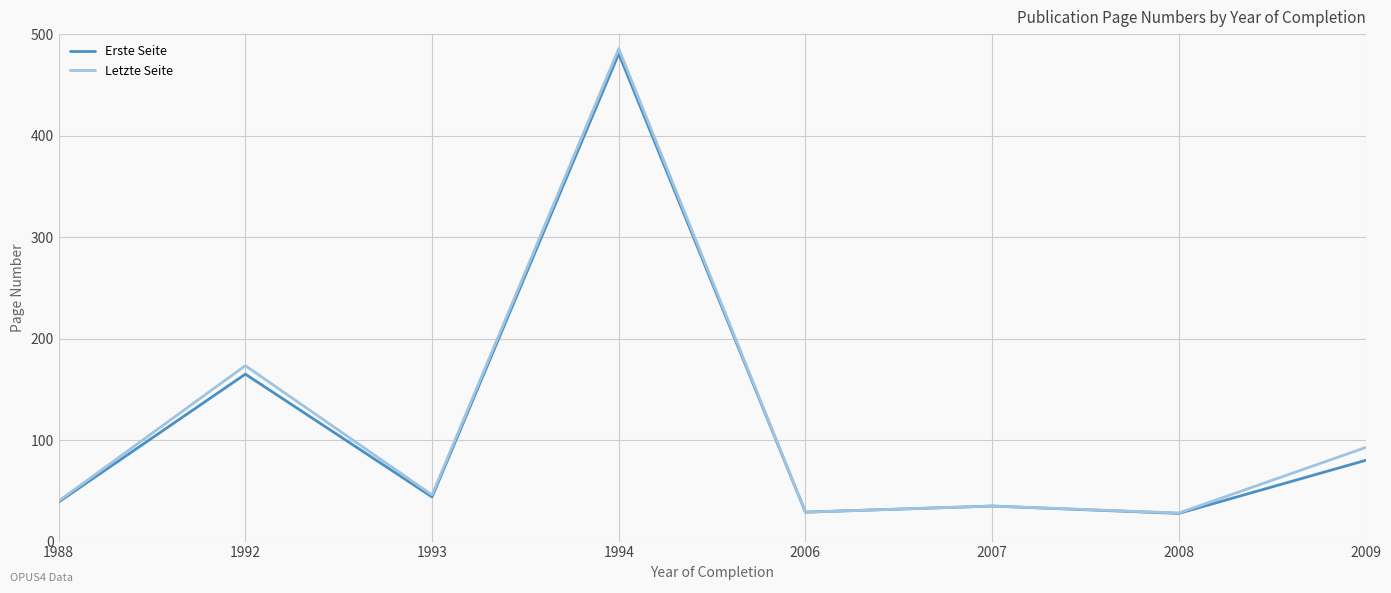

Count the number of data series in this chart.

2